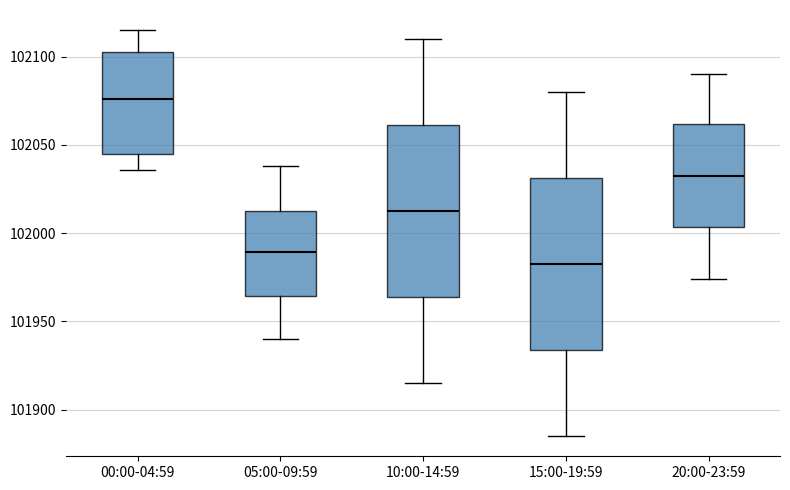

Reading left to right, read every box against the y-axis: the position of its median line, the range the box covers, and the ends of its whiskers. The values are not printed on the chart, so give them approximately, as read against the axis.

00:00-04:59: median 102075, box 102045 to 102105, whiskers 102035 to 102115
05:00-09:59: median 101990, box 101965 to 102015, whiskers 101940 to 102040
10:00-14:59: median 102015, box 101965 to 102060, whiskers 101915 to 102110
15:00-19:59: median 101985, box 101935 to 102030, whiskers 101885 to 102080
20:00-23:59: median 102035, box 102005 to 102060, whiskers 101975 to 102090